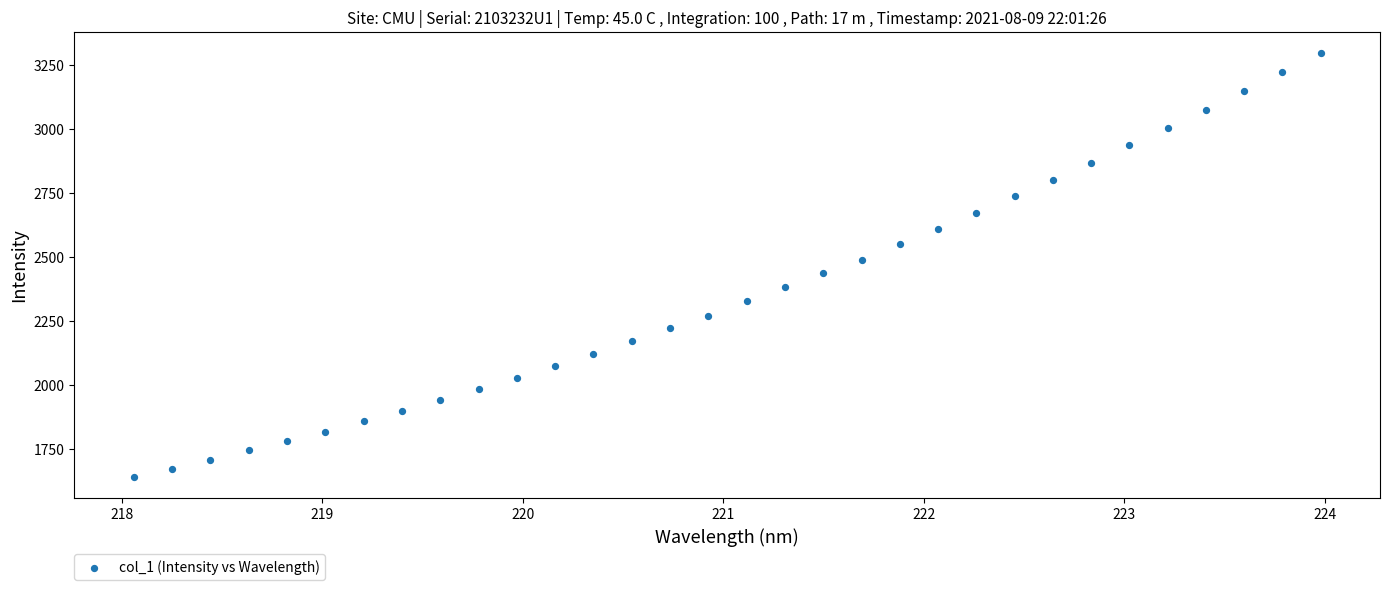

What is the range of X values (max minus min)?

5.9